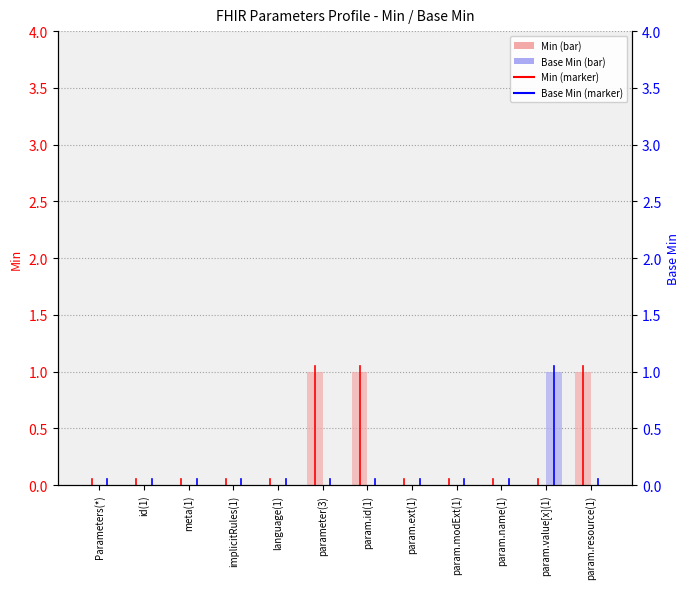

List the series in order of their peak value, lowest first.

Min, Base Min